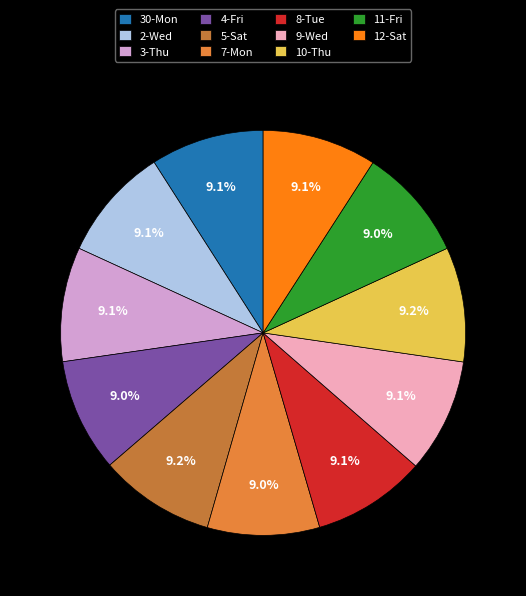

What percentage is NOT represented by 2-Wed?

90.9%